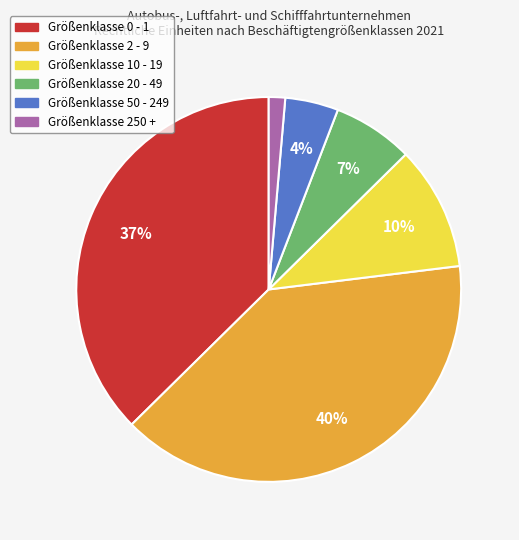

How many slices are in this pie chart?

6